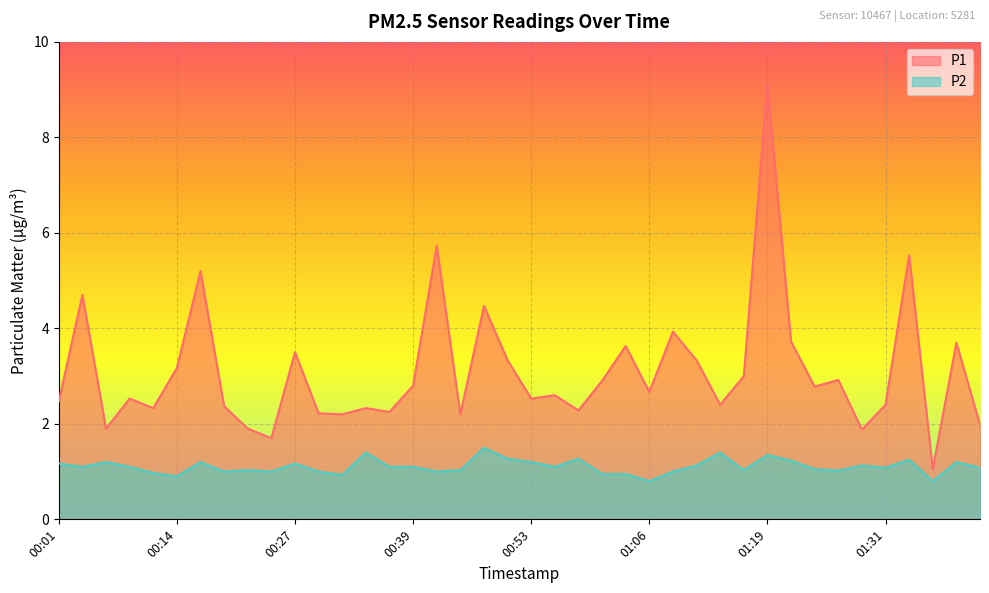

What is the difference between the P2 values at 00:14 and 00:34?

0.5